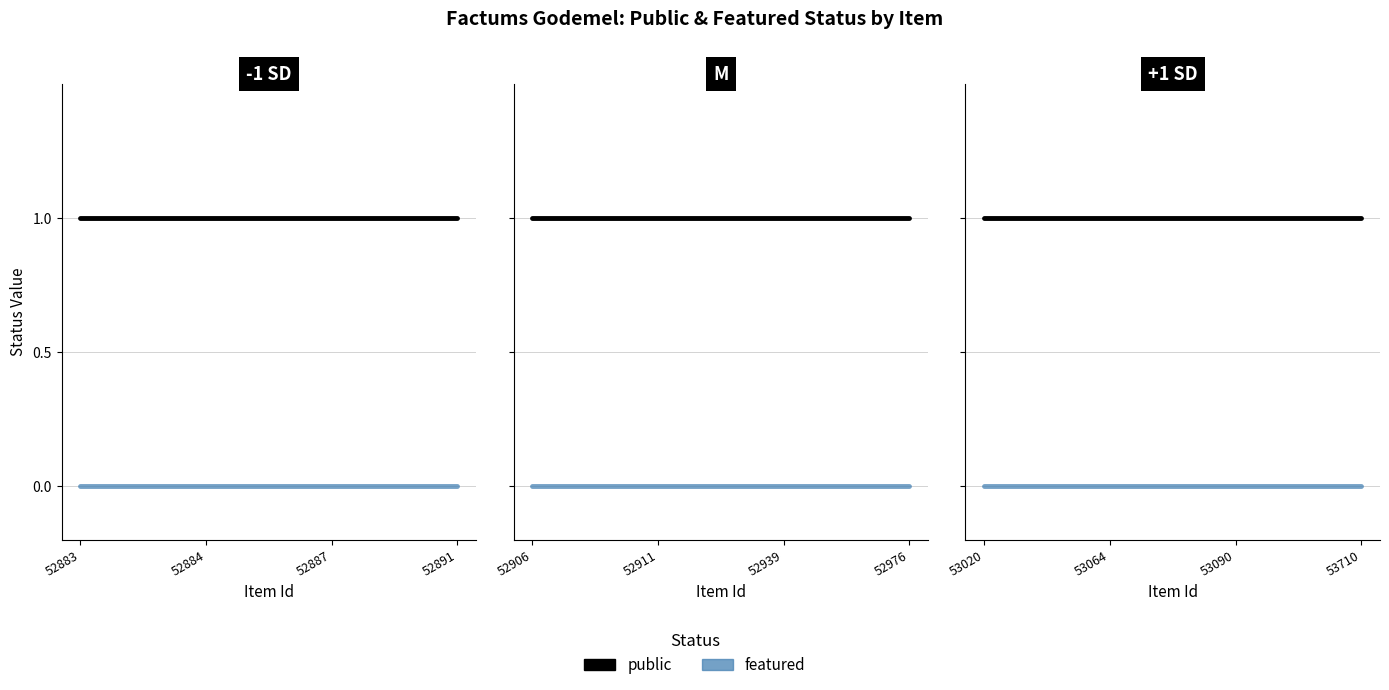

Which has a higher value, 52906 or 53710?

52906